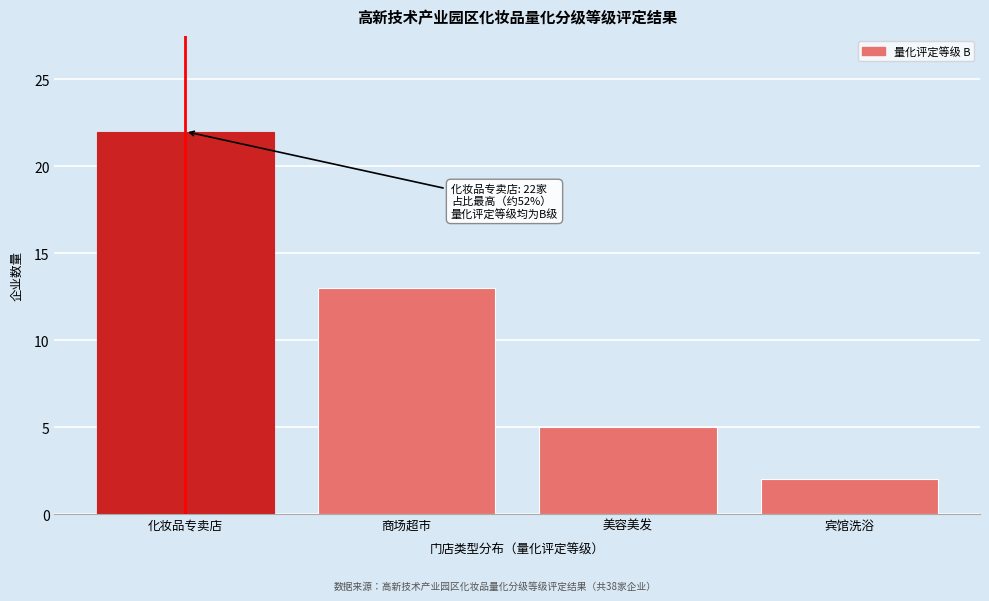

Reading right to left, transcribe all the data shown in this chart.

2	5	13	22